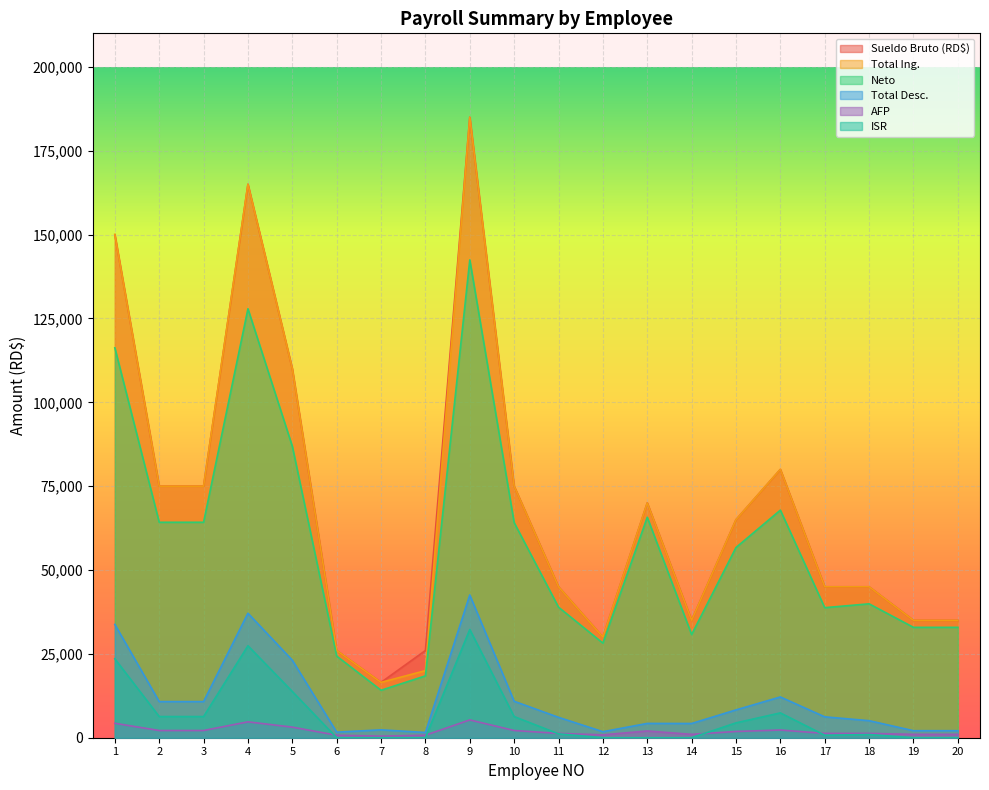

Which category has the highest value in the ISR series?

9